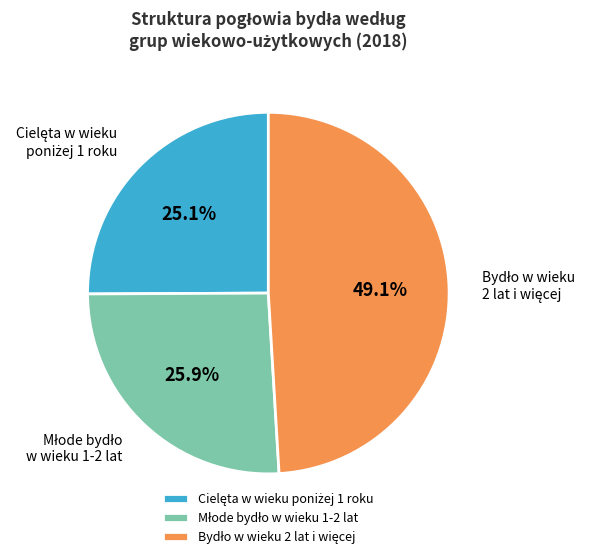

Is there a majority slice in this chart?

No